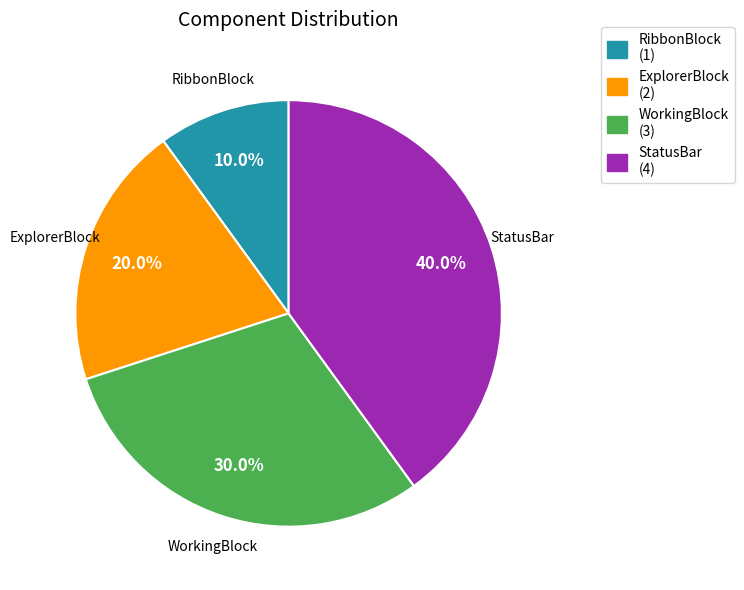

Count the number of slices in the pie.

4